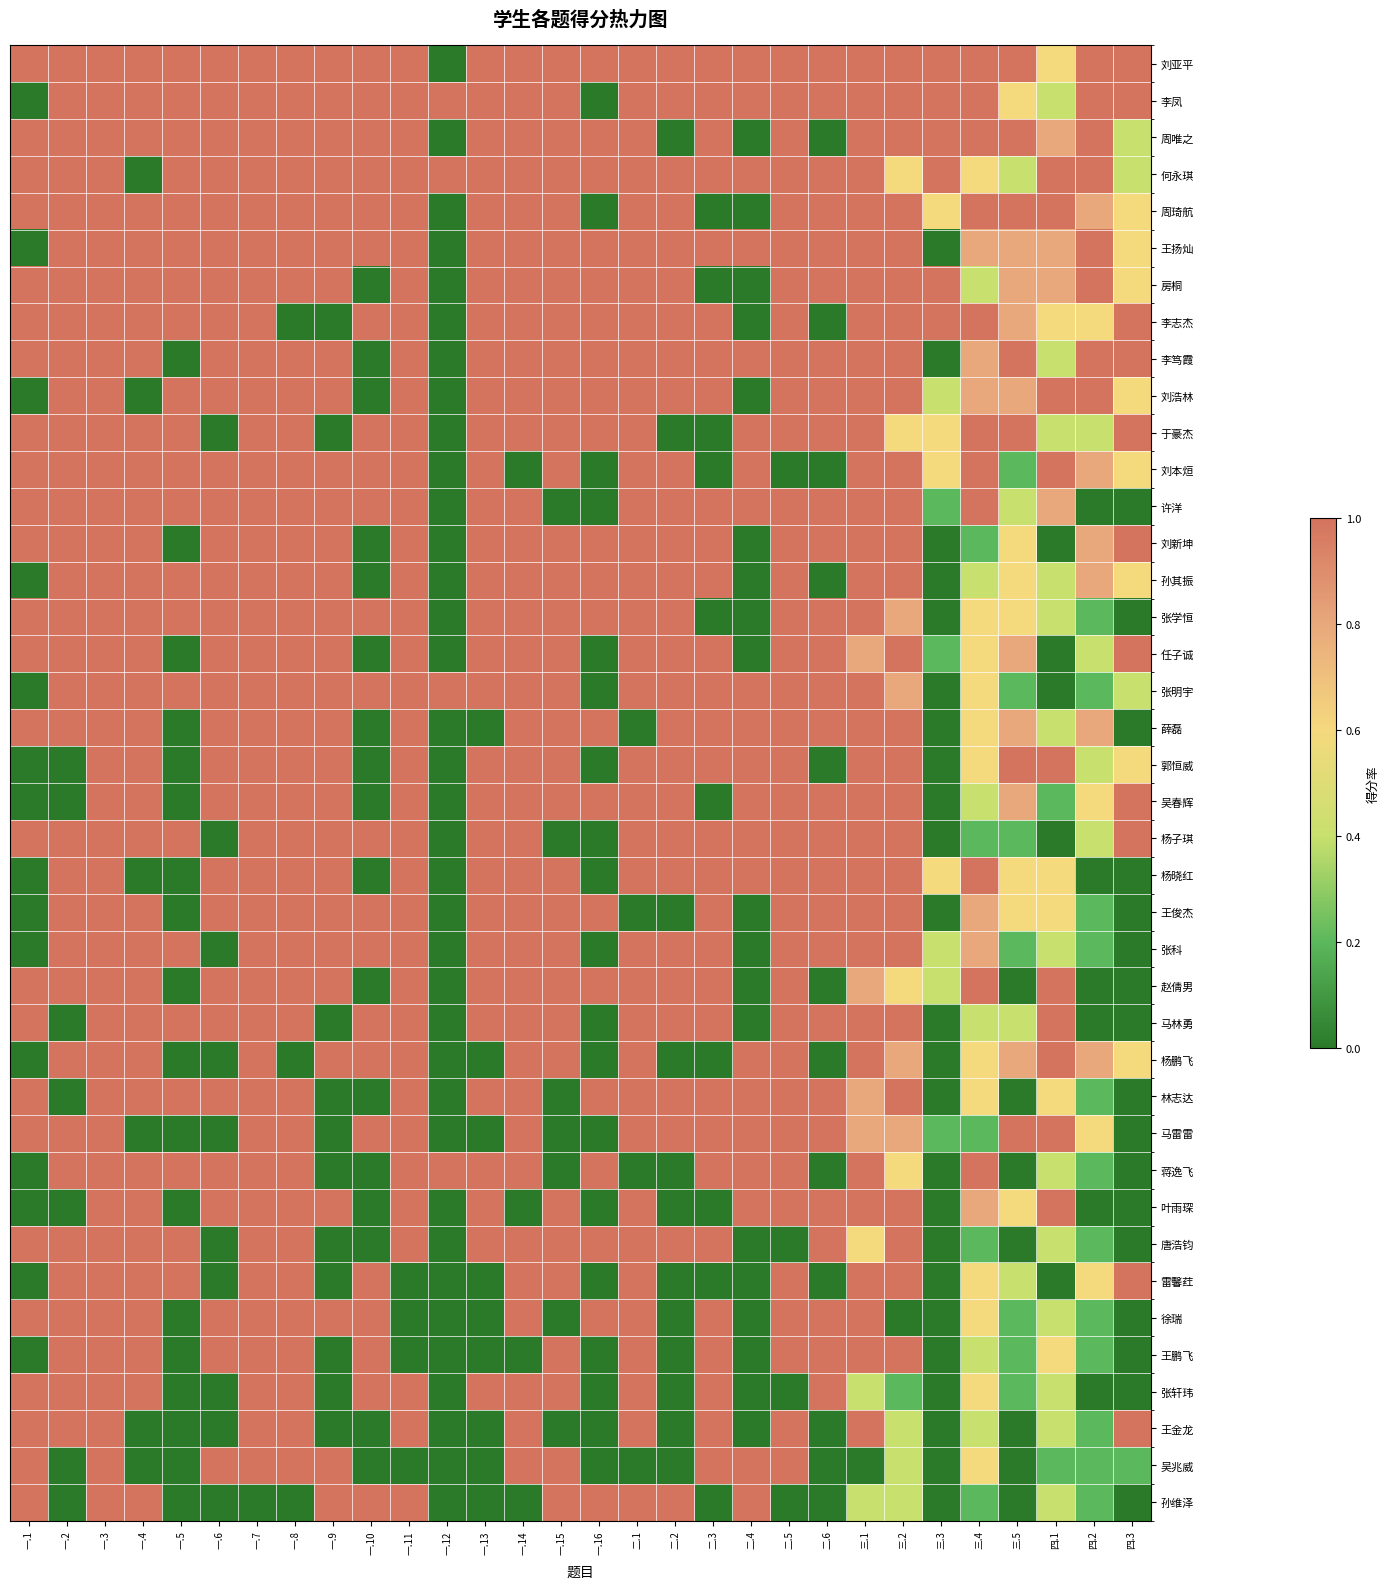

Reading right to left, transcribe all the data shown in this chart.

刘亚平: 四.3=1.0	四.2=1.0	四.1=0.6	三.5=1.0	三.4=1.0	三.3=1.0	三.2=1.0	三.1=1.0	二.6=1.0	二.5=1.0	二.4=1.0	二.3=1.0	二.2=1.0	二.1=1.0	一.16=1.0	一.15=1.0	一.14=1.0	一.13=1.0	一.12=0.0	一.11=1.0	一.10=1.0	一.9=1.0	一.8=1.0	一.7=1.0	一.6=1.0	一.5=1.0	一.4=1.0	一.3=1.0	一.2=1.0	一.1=1.0
李凤: 四.3=1.0	四.2=1.0	四.1=0.4	三.5=0.6	三.4=1.0	三.3=1.0	三.2=1.0	三.1=1.0	二.6=1.0	二.5=1.0	二.4=1.0	二.3=1.0	二.2=1.0	二.1=1.0	一.16=0.0	一.15=1.0	一.14=1.0	一.13=1.0	一.12=1.0	一.11=1.0	一.10=1.0	一.9=1.0	一.8=1.0	一.7=1.0	一.6=1.0	一.5=1.0	一.4=1.0	一.3=1.0	一.2=1.0	一.1=0.0
周唯之: 四.3=0.4	四.2=1.0	四.1=0.8	三.5=1.0	三.4=1.0	三.3=1.0	三.2=1.0	三.1=1.0	二.6=0.0	二.5=1.0	二.4=0.0	二.3=1.0	二.2=0.0	二.1=1.0	一.16=1.0	一.15=1.0	一.14=1.0	一.13=1.0	一.12=0.0	一.11=1.0	一.10=1.0	一.9=1.0	一.8=1.0	一.7=1.0	一.6=1.0	一.5=1.0	一.4=1.0	一.3=1.0	一.2=1.0	一.1=1.0
何永琪: 四.3=0.4	四.2=1.0	四.1=1.0	三.5=0.4	三.4=0.6	三.3=1.0	三.2=0.6	三.1=1.0	二.6=1.0	二.5=1.0	二.4=1.0	二.3=1.0	二.2=1.0	二.1=1.0	一.16=1.0	一.15=1.0	一.14=1.0	一.13=1.0	一.12=1.0	一.11=1.0	一.10=1.0	一.9=1.0	一.8=1.0	一.7=1.0	一.6=1.0	一.5=1.0	一.4=0.0	一.3=1.0	一.2=1.0	一.1=1.0
周琦航: 四.3=0.6	四.2=0.8	四.1=1.0	三.5=1.0	三.4=1.0	三.3=0.6	三.2=1.0	三.1=1.0	二.6=1.0	二.5=1.0	二.4=0.0	二.3=0.0	二.2=1.0	二.1=1.0	一.16=0.0	一.15=1.0	一.14=1.0	一.13=1.0	一.12=0.0	一.11=1.0	一.10=1.0	一.9=1.0	一.8=1.0	一.7=1.0	一.6=1.0	一.5=1.0	一.4=1.0	一.3=1.0	一.2=1.0	一.1=1.0
王扬灿: 四.3=0.6	四.2=1.0	四.1=0.8	三.5=0.8	三.4=0.8	三.3=0.0	三.2=1.0	三.1=1.0	二.6=1.0	二.5=1.0	二.4=1.0	二.3=1.0	二.2=1.0	二.1=1.0	一.16=1.0	一.15=1.0	一.14=1.0	一.13=1.0	一.12=0.0	一.11=1.0	一.10=1.0	一.9=1.0	一.8=1.0	一.7=1.0	一.6=1.0	一.5=1.0	一.4=1.0	一.3=1.0	一.2=1.0	一.1=0.0
房桐: 四.3=0.6	四.2=1.0	四.1=0.8	三.5=0.8	三.4=0.4	三.3=1.0	三.2=1.0	三.1=1.0	二.6=1.0	二.5=1.0	二.4=0.0	二.3=0.0	二.2=1.0	二.1=1.0	一.16=1.0	一.15=1.0	一.14=1.0	一.13=1.0	一.12=0.0	一.11=1.0	一.10=0.0	一.9=1.0	一.8=1.0	一.7=1.0	一.6=1.0	一.5=1.0	一.4=1.0	一.3=1.0	一.2=1.0	一.1=1.0
李志杰: 四.3=1.0	四.2=0.6	四.1=0.6	三.5=0.8	三.4=1.0	三.3=1.0	三.2=1.0	三.1=1.0	二.6=0.0	二.5=1.0	二.4=0.0	二.3=1.0	二.2=1.0	二.1=1.0	一.16=1.0	一.15=1.0	一.14=1.0	一.13=1.0	一.12=0.0	一.11=1.0	一.10=1.0	一.9=0.0	一.8=0.0	一.7=1.0	一.6=1.0	一.5=1.0	一.4=1.0	一.3=1.0	一.2=1.0	一.1=1.0
李笃霞: 四.3=1.0	四.2=1.0	四.1=0.4	三.5=1.0	三.4=0.8	三.3=0.0	三.2=1.0	三.1=1.0	二.6=1.0	二.5=1.0	二.4=1.0	二.3=1.0	二.2=1.0	二.1=1.0	一.16=1.0	一.15=1.0	一.14=1.0	一.13=1.0	一.12=0.0	一.11=1.0	一.10=0.0	一.9=1.0	一.8=1.0	一.7=1.0	一.6=1.0	一.5=0.0	一.4=1.0	一.3=1.0	一.2=1.0	一.1=1.0
刘浩林: 四.3=0.6	四.2=1.0	四.1=1.0	三.5=0.8	三.4=0.8	三.3=0.4	三.2=1.0	三.1=1.0	二.6=1.0	二.5=1.0	二.4=0.0	二.3=1.0	二.2=1.0	二.1=1.0	一.16=1.0	一.15=1.0	一.14=1.0	一.13=1.0	一.12=0.0	一.11=1.0	一.10=0.0	一.9=1.0	一.8=1.0	一.7=1.0	一.6=1.0	一.5=1.0	一.4=0.0	一.3=1.0	一.2=1.0	一.1=0.0
于豪杰: 四.3=1.0	四.2=0.4	四.1=0.4	三.5=1.0	三.4=1.0	三.3=0.6	三.2=0.6	三.1=1.0	二.6=1.0	二.5=1.0	二.4=1.0	二.3=0.0	二.2=0.0	二.1=1.0	一.16=1.0	一.15=1.0	一.14=1.0	一.13=1.0	一.12=0.0	一.11=1.0	一.10=1.0	一.9=0.0	一.8=1.0	一.7=1.0	一.6=0.0	一.5=1.0	一.4=1.0	一.3=1.0	一.2=1.0	一.1=1.0
刘本烜: 四.3=0.6	四.2=0.8	四.1=1.0	三.5=0.2	三.4=1.0	三.3=0.6	三.2=1.0	三.1=1.0	二.6=0.0	二.5=0.0	二.4=1.0	二.3=0.0	二.2=1.0	二.1=1.0	一.16=0.0	一.15=1.0	一.14=0.0	一.13=1.0	一.12=0.0	一.11=1.0	一.10=1.0	一.9=1.0	一.8=1.0	一.7=1.0	一.6=1.0	一.5=1.0	一.4=1.0	一.3=1.0	一.2=1.0	一.1=1.0
许洋: 四.3=0.0	四.2=0.0	四.1=0.8	三.5=0.4	三.4=1.0	三.3=0.2	三.2=1.0	三.1=1.0	二.6=1.0	二.5=1.0	二.4=1.0	二.3=1.0	二.2=1.0	二.1=1.0	一.16=0.0	一.15=0.0	一.14=1.0	一.13=1.0	一.12=0.0	一.11=1.0	一.10=1.0	一.9=1.0	一.8=1.0	一.7=1.0	一.6=1.0	一.5=1.0	一.4=1.0	一.3=1.0	一.2=1.0	一.1=1.0
刘新坤: 四.3=1.0	四.2=0.8	四.1=0.0	三.5=0.6	三.4=0.2	三.3=0.0	三.2=1.0	三.1=1.0	二.6=1.0	二.5=1.0	二.4=0.0	二.3=1.0	二.2=1.0	二.1=1.0	一.16=1.0	一.15=1.0	一.14=1.0	一.13=1.0	一.12=0.0	一.11=1.0	一.10=0.0	一.9=1.0	一.8=1.0	一.7=1.0	一.6=1.0	一.5=0.0	一.4=1.0	一.3=1.0	一.2=1.0	一.1=1.0
孙其振: 四.3=0.6	四.2=0.8	四.1=0.4	三.5=0.6	三.4=0.4	三.3=0.0	三.2=1.0	三.1=1.0	二.6=0.0	二.5=1.0	二.4=0.0	二.3=1.0	二.2=1.0	二.1=1.0	一.16=1.0	一.15=1.0	一.14=1.0	一.13=1.0	一.12=0.0	一.11=1.0	一.10=0.0	一.9=1.0	一.8=1.0	一.7=1.0	一.6=1.0	一.5=1.0	一.4=1.0	一.3=1.0	一.2=1.0	一.1=0.0
张学恒: 四.3=0.0	四.2=0.2	四.1=0.4	三.5=0.6	三.4=0.6	三.3=0.0	三.2=0.8	三.1=1.0	二.6=1.0	二.5=1.0	二.4=0.0	二.3=0.0	二.2=1.0	二.1=1.0	一.16=1.0	一.15=1.0	一.14=1.0	一.13=1.0	一.12=0.0	一.11=1.0	一.10=1.0	一.9=1.0	一.8=1.0	一.7=1.0	一.6=1.0	一.5=1.0	一.4=1.0	一.3=1.0	一.2=1.0	一.1=1.0
任子诚: 四.3=1.0	四.2=0.4	四.1=0.0	三.5=0.8	三.4=0.6	三.3=0.2	三.2=1.0	三.1=0.8	二.6=1.0	二.5=1.0	二.4=0.0	二.3=1.0	二.2=1.0	二.1=1.0	一.16=0.0	一.15=1.0	一.14=1.0	一.13=1.0	一.12=0.0	一.11=1.0	一.10=0.0	一.9=1.0	一.8=1.0	一.7=1.0	一.6=1.0	一.5=0.0	一.4=1.0	一.3=1.0	一.2=1.0	一.1=1.0
张明宇: 四.3=0.4	四.2=0.2	四.1=0.0	三.5=0.2	三.4=0.6	三.3=0.0	三.2=0.8	三.1=1.0	二.6=1.0	二.5=1.0	二.4=1.0	二.3=1.0	二.2=1.0	二.1=1.0	一.16=0.0	一.15=1.0	一.14=1.0	一.13=1.0	一.12=1.0	一.11=1.0	一.10=1.0	一.9=1.0	一.8=1.0	一.7=1.0	一.6=1.0	一.5=1.0	一.4=1.0	一.3=1.0	一.2=1.0	一.1=0.0
薛磊: 四.3=0.0	四.2=0.8	四.1=0.4	三.5=0.8	三.4=0.6	三.3=0.0	三.2=1.0	三.1=1.0	二.6=1.0	二.5=1.0	二.4=1.0	二.3=1.0	二.2=1.0	二.1=0.0	一.16=1.0	一.15=1.0	一.14=1.0	一.13=0.0	一.12=0.0	一.11=1.0	一.10=0.0	一.9=1.0	一.8=1.0	一.7=1.0	一.6=1.0	一.5=0.0	一.4=1.0	一.3=1.0	一.2=1.0	一.1=1.0
郭恒威: 四.3=0.6	四.2=0.4	四.1=1.0	三.5=1.0	三.4=0.6	三.3=0.0	三.2=1.0	三.1=1.0	二.6=0.0	二.5=1.0	二.4=1.0	二.3=1.0	二.2=1.0	二.1=1.0	一.16=0.0	一.15=1.0	一.14=1.0	一.13=1.0	一.12=0.0	一.11=1.0	一.10=0.0	一.9=1.0	一.8=1.0	一.7=1.0	一.6=1.0	一.5=0.0	一.4=1.0	一.3=1.0	一.2=0.0	一.1=0.0
吴春辉: 四.3=1.0	四.2=0.6	四.1=0.2	三.5=0.8	三.4=0.4	三.3=0.0	三.2=1.0	三.1=1.0	二.6=1.0	二.5=1.0	二.4=1.0	二.3=0.0	二.2=1.0	二.1=1.0	一.16=1.0	一.15=1.0	一.14=1.0	一.13=1.0	一.12=0.0	一.11=1.0	一.10=0.0	一.9=1.0	一.8=1.0	一.7=1.0	一.6=1.0	一.5=0.0	一.4=1.0	一.3=1.0	一.2=0.0	一.1=0.0
杨子琪: 四.3=1.0	四.2=0.4	四.1=0.0	三.5=0.2	三.4=0.2	三.3=0.0	三.2=1.0	三.1=1.0	二.6=1.0	二.5=1.0	二.4=1.0	二.3=1.0	二.2=1.0	二.1=1.0	一.16=0.0	一.15=0.0	一.14=1.0	一.13=1.0	一.12=0.0	一.11=1.0	一.10=1.0	一.9=1.0	一.8=1.0	一.7=1.0	一.6=0.0	一.5=1.0	一.4=1.0	一.3=1.0	一.2=1.0	一.1=1.0
杨晓红: 四.3=0.0	四.2=0.0	四.1=0.6	三.5=0.6	三.4=1.0	三.3=0.6	三.2=1.0	三.1=1.0	二.6=1.0	二.5=1.0	二.4=1.0	二.3=1.0	二.2=1.0	二.1=1.0	一.16=0.0	一.15=1.0	一.14=1.0	一.13=1.0	一.12=0.0	一.11=1.0	一.10=0.0	一.9=1.0	一.8=1.0	一.7=1.0	一.6=1.0	一.5=0.0	一.4=0.0	一.3=1.0	一.2=1.0	一.1=0.0
王俊杰: 四.3=0.0	四.2=0.2	四.1=0.6	三.5=0.6	三.4=0.8	三.3=0.0	三.2=1.0	三.1=1.0	二.6=1.0	二.5=1.0	二.4=0.0	二.3=1.0	二.2=0.0	二.1=0.0	一.16=1.0	一.15=1.0	一.14=1.0	一.13=1.0	一.12=0.0	一.11=1.0	一.10=1.0	一.9=1.0	一.8=1.0	一.7=1.0	一.6=1.0	一.5=0.0	一.4=1.0	一.3=1.0	一.2=1.0	一.1=0.0
张科: 四.3=0.0	四.2=0.2	四.1=0.4	三.5=0.2	三.4=0.8	三.3=0.4	三.2=1.0	三.1=1.0	二.6=1.0	二.5=1.0	二.4=0.0	二.3=1.0	二.2=1.0	二.1=1.0	一.16=0.0	一.15=1.0	一.14=1.0	一.13=1.0	一.12=0.0	一.11=1.0	一.10=1.0	一.9=1.0	一.8=1.0	一.7=1.0	一.6=0.0	一.5=1.0	一.4=1.0	一.3=1.0	一.2=1.0	一.1=0.0
赵倩男: 四.3=0.0	四.2=0.0	四.1=1.0	三.5=0.0	三.4=1.0	三.3=0.4	三.2=0.6	三.1=0.8	二.6=0.0	二.5=1.0	二.4=0.0	二.3=1.0	二.2=1.0	二.1=1.0	一.16=1.0	一.15=1.0	一.14=1.0	一.13=1.0	一.12=0.0	一.11=1.0	一.10=0.0	一.9=1.0	一.8=1.0	一.7=1.0	一.6=1.0	一.5=0.0	一.4=1.0	一.3=1.0	一.2=1.0	一.1=1.0
马林勇: 四.3=0.0	四.2=0.0	四.1=1.0	三.5=0.4	三.4=0.4	三.3=0.0	三.2=1.0	三.1=1.0	二.6=1.0	二.5=1.0	二.4=0.0	二.3=1.0	二.2=1.0	二.1=1.0	一.16=0.0	一.15=1.0	一.14=1.0	一.13=1.0	一.12=0.0	一.11=1.0	一.10=1.0	一.9=0.0	一.8=1.0	一.7=1.0	一.6=1.0	一.5=1.0	一.4=1.0	一.3=1.0	一.2=0.0	一.1=1.0
杨鹏飞: 四.3=0.6	四.2=0.8	四.1=1.0	三.5=0.8	三.4=0.6	三.3=0.0	三.2=0.8	三.1=1.0	二.6=0.0	二.5=1.0	二.4=1.0	二.3=0.0	二.2=0.0	二.1=1.0	一.16=0.0	一.15=1.0	一.14=1.0	一.13=0.0	一.12=0.0	一.11=1.0	一.10=1.0	一.9=1.0	一.8=0.0	一.7=1.0	一.6=0.0	一.5=0.0	一.4=1.0	一.3=1.0	一.2=1.0	一.1=0.0
林志达: 四.3=0.0	四.2=0.2	四.1=0.6	三.5=0.0	三.4=0.6	三.3=0.0	三.2=1.0	三.1=0.8	二.6=1.0	二.5=1.0	二.4=1.0	二.3=1.0	二.2=1.0	二.1=1.0	一.16=1.0	一.15=0.0	一.14=1.0	一.13=1.0	一.12=0.0	一.11=1.0	一.10=0.0	一.9=0.0	一.8=1.0	一.7=1.0	一.6=1.0	一.5=1.0	一.4=1.0	一.3=1.0	一.2=0.0	一.1=1.0
马雷雷: 四.3=0.0	四.2=0.6	四.1=1.0	三.5=1.0	三.4=0.2	三.3=0.2	三.2=0.8	三.1=0.8	二.6=1.0	二.5=1.0	二.4=1.0	二.3=1.0	二.2=1.0	二.1=1.0	一.16=0.0	一.15=0.0	一.14=1.0	一.13=0.0	一.12=0.0	一.11=1.0	一.10=1.0	一.9=0.0	一.8=1.0	一.7=1.0	一.6=0.0	一.5=0.0	一.4=0.0	一.3=1.0	一.2=1.0	一.1=1.0
蒋逸飞: 四.3=0.0	四.2=0.2	四.1=0.4	三.5=0.0	三.4=1.0	三.3=0.0	三.2=0.6	三.1=1.0	二.6=0.0	二.5=1.0	二.4=1.0	二.3=1.0	二.2=0.0	二.1=0.0	一.16=1.0	一.15=0.0	一.14=1.0	一.13=1.0	一.12=1.0	一.11=1.0	一.10=0.0	一.9=0.0	一.8=1.0	一.7=1.0	一.6=1.0	一.5=1.0	一.4=1.0	一.3=1.0	一.2=1.0	一.1=0.0
叶雨琛: 四.3=0.0	四.2=0.0	四.1=1.0	三.5=0.6	三.4=0.8	三.3=0.0	三.2=1.0	三.1=1.0	二.6=1.0	二.5=1.0	二.4=1.0	二.3=0.0	二.2=0.0	二.1=1.0	一.16=0.0	一.15=1.0	一.14=0.0	一.13=1.0	一.12=0.0	一.11=1.0	一.10=0.0	一.9=1.0	一.8=1.0	一.7=1.0	一.6=1.0	一.5=0.0	一.4=1.0	一.3=1.0	一.2=0.0	一.1=0.0
唐浩钧: 四.3=0.0	四.2=0.2	四.1=0.4	三.5=0.0	三.4=0.2	三.3=0.0	三.2=1.0	三.1=0.6	二.6=1.0	二.5=0.0	二.4=0.0	二.3=1.0	二.2=1.0	二.1=1.0	一.16=1.0	一.15=1.0	一.14=1.0	一.13=1.0	一.12=0.0	一.11=1.0	一.10=0.0	一.9=0.0	一.8=1.0	一.7=1.0	一.6=0.0	一.5=1.0	一.4=1.0	一.3=1.0	一.2=1.0	一.1=1.0
雷馨荭: 四.3=1.0	四.2=0.6	四.1=0.0	三.5=0.4	三.4=0.6	三.3=0.0	三.2=1.0	三.1=1.0	二.6=0.0	二.5=1.0	二.4=0.0	二.3=0.0	二.2=0.0	二.1=1.0	一.16=0.0	一.15=1.0	一.14=1.0	一.13=0.0	一.12=0.0	一.11=0.0	一.10=1.0	一.9=0.0	一.8=1.0	一.7=1.0	一.6=0.0	一.5=1.0	一.4=1.0	一.3=1.0	一.2=1.0	一.1=0.0
徐瑞: 四.3=0.0	四.2=0.2	四.1=0.4	三.5=0.2	三.4=0.6	三.3=0.0	三.2=0.0	三.1=1.0	二.6=1.0	二.5=1.0	二.4=0.0	二.3=1.0	二.2=0.0	二.1=1.0	一.16=1.0	一.15=0.0	一.14=1.0	一.13=0.0	一.12=0.0	一.11=0.0	一.10=1.0	一.9=1.0	一.8=1.0	一.7=1.0	一.6=1.0	一.5=0.0	一.4=1.0	一.3=1.0	一.2=1.0	一.1=1.0
王鹏飞: 四.3=0.0	四.2=0.2	四.1=0.6	三.5=0.2	三.4=0.4	三.3=0.0	三.2=1.0	三.1=1.0	二.6=1.0	二.5=1.0	二.4=0.0	二.3=1.0	二.2=0.0	二.1=1.0	一.16=0.0	一.15=1.0	一.14=0.0	一.13=0.0	一.12=0.0	一.11=0.0	一.10=1.0	一.9=0.0	一.8=1.0	一.7=1.0	一.6=1.0	一.5=0.0	一.4=1.0	一.3=1.0	一.2=1.0	一.1=0.0
张轩玮: 四.3=0.0	四.2=0.0	四.1=0.4	三.5=0.2	三.4=0.6	三.3=0.0	三.2=0.2	三.1=0.4	二.6=1.0	二.5=0.0	二.4=0.0	二.3=1.0	二.2=0.0	二.1=1.0	一.16=0.0	一.15=1.0	一.14=1.0	一.13=1.0	一.12=0.0	一.11=1.0	一.10=1.0	一.9=0.0	一.8=1.0	一.7=1.0	一.6=0.0	一.5=0.0	一.4=1.0	一.3=1.0	一.2=1.0	一.1=1.0
王金龙: 四.3=1.0	四.2=0.2	四.1=0.4	三.5=0.0	三.4=0.4	三.3=0.0	三.2=0.4	三.1=1.0	二.6=0.0	二.5=1.0	二.4=0.0	二.3=1.0	二.2=0.0	二.1=1.0	一.16=0.0	一.15=0.0	一.14=1.0	一.13=0.0	一.12=0.0	一.11=1.0	一.10=0.0	一.9=0.0	一.8=1.0	一.7=1.0	一.6=0.0	一.5=0.0	一.4=0.0	一.3=1.0	一.2=1.0	一.1=1.0
吴兆威: 四.3=0.2	四.2=0.2	四.1=0.2	三.5=0.0	三.4=0.6	三.3=0.0	三.2=0.4	三.1=0.0	二.6=0.0	二.5=1.0	二.4=1.0	二.3=1.0	二.2=0.0	二.1=0.0	一.16=0.0	一.15=1.0	一.14=1.0	一.13=0.0	一.12=0.0	一.11=0.0	一.10=0.0	一.9=1.0	一.8=1.0	一.7=1.0	一.6=1.0	一.5=0.0	一.4=0.0	一.3=1.0	一.2=0.0	一.1=1.0
孙维泽: 四.3=0.0	四.2=0.2	四.1=0.4	三.5=0.0	三.4=0.2	三.3=0.0	三.2=0.4	三.1=0.4	二.6=0.0	二.5=0.0	二.4=1.0	二.3=0.0	二.2=1.0	二.1=1.0	一.16=1.0	一.15=1.0	一.14=0.0	一.13=0.0	一.12=0.0	一.11=1.0	一.10=1.0	一.9=1.0	一.8=0.0	一.7=0.0	一.6=0.0	一.5=0.0	一.4=1.0	一.3=1.0	一.2=0.0	一.1=1.0